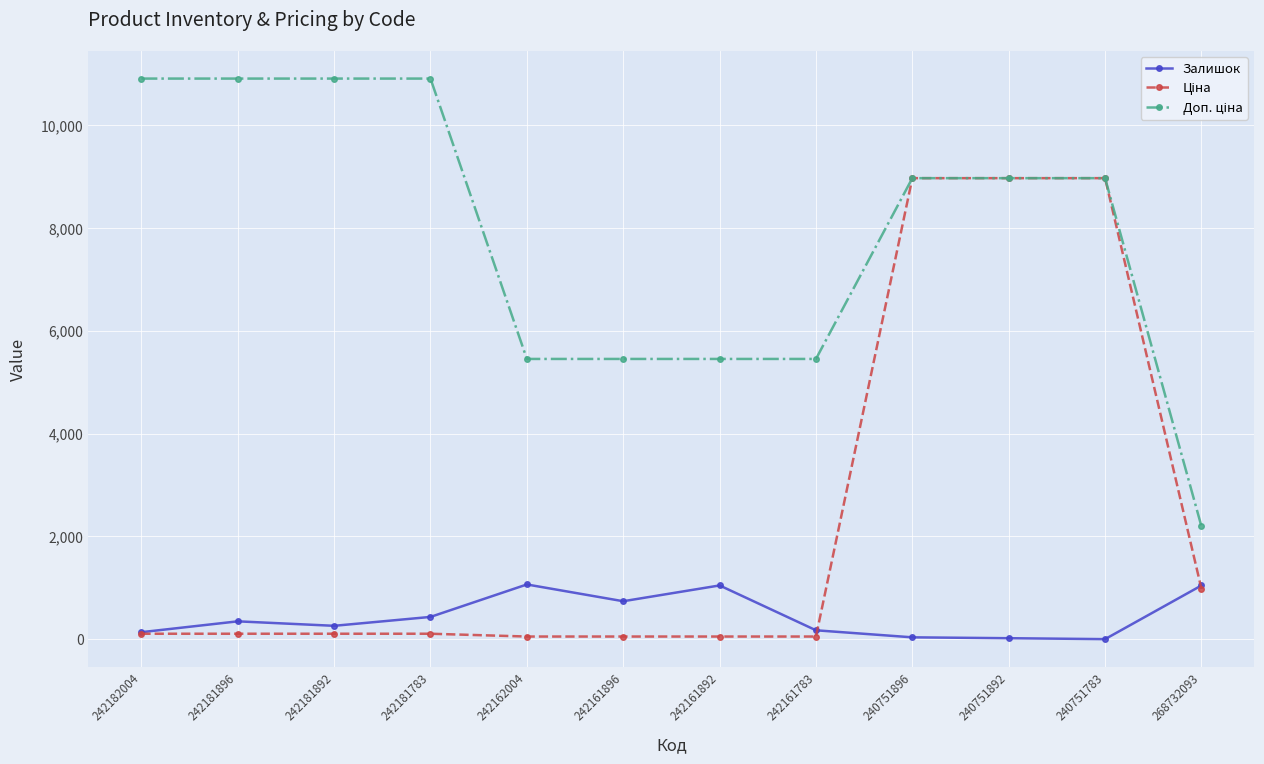

What is the maximum value for Залишок?

1067.0